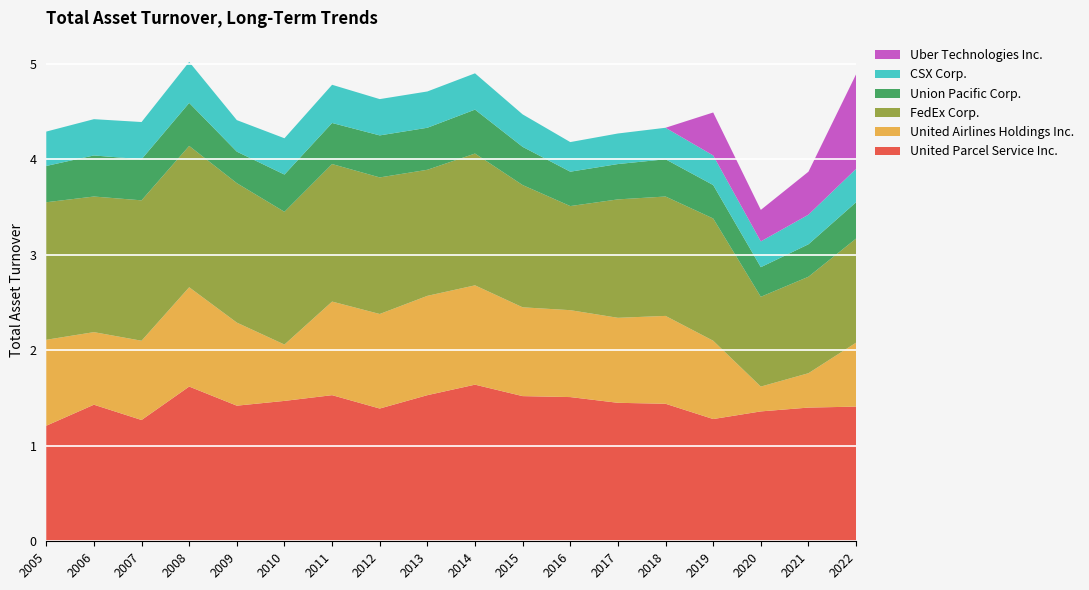

Reading right to left, extract all data points from this chart.

United Parcel Service Inc.: 2022=1.4	2021=1.4	2020=1.4	2019=1.3	2018=1.4	2017=1.4	2016=1.5	2015=1.5	2014=1.6	2013=1.5	2012=1.4	2011=1.5	2010=1.5	2009=1.4	2008=1.6	2007=1.3	2006=1.4	2005=1.2
United Airlines Holdings Inc.: 2022=0.7	2021=0.4	2020=0.3	2019=0.8	2018=0.9	2017=0.9	2016=0.9	2015=0.9	2014=1.0	2013=1.0	2012=1.0	2011=1.0	2010=0.6	2009=0.9	2008=1.0	2007=0.8	2006=0.8	2005=0.9
FedEx Corp.: 2022=1.1	2021=1.0	2020=0.9	2019=1.3	2018=1.2	2017=1.2	2016=1.1	2015=1.3	2014=1.4	2013=1.3	2012=1.4	2011=1.4	2010=1.4	2009=1.5	2008=1.5	2007=1.5	2006=1.4	2005=1.4
Union Pacific Corp.: 2022=0.4	2021=0.3	2020=0.3	2019=0.3	2018=0.4	2017=0.4	2016=0.4	2015=0.4	2014=0.5	2013=0.4	2012=0.4	2011=0.4	2010=0.4	2009=0.3	2008=0.5	2007=0.4	2006=0.4	2005=0.4
CSX Corp.: 2022=0.3	2021=0.3	2020=0.3	2019=0.3	2018=0.3	2017=0.3	2016=0.3	2015=0.3	2014=0.4	2013=0.4	2012=0.4	2011=0.4	2010=0.4	2009=0.3	2008=0.4	2007=0.4	2006=0.4	2005=0.4
Uber Technologies Inc.: 2022=1.0	2021=0.5	2020=0.3	2019=0.5	2018=0.0	2017=0.0	2016=0.0	2015=0.0	2014=0.0	2013=0.0	2012=0.0	2011=0.0	2010=0.0	2009=0.0	2008=0.0	2007=0.0	2006=0.0	2005=0.0